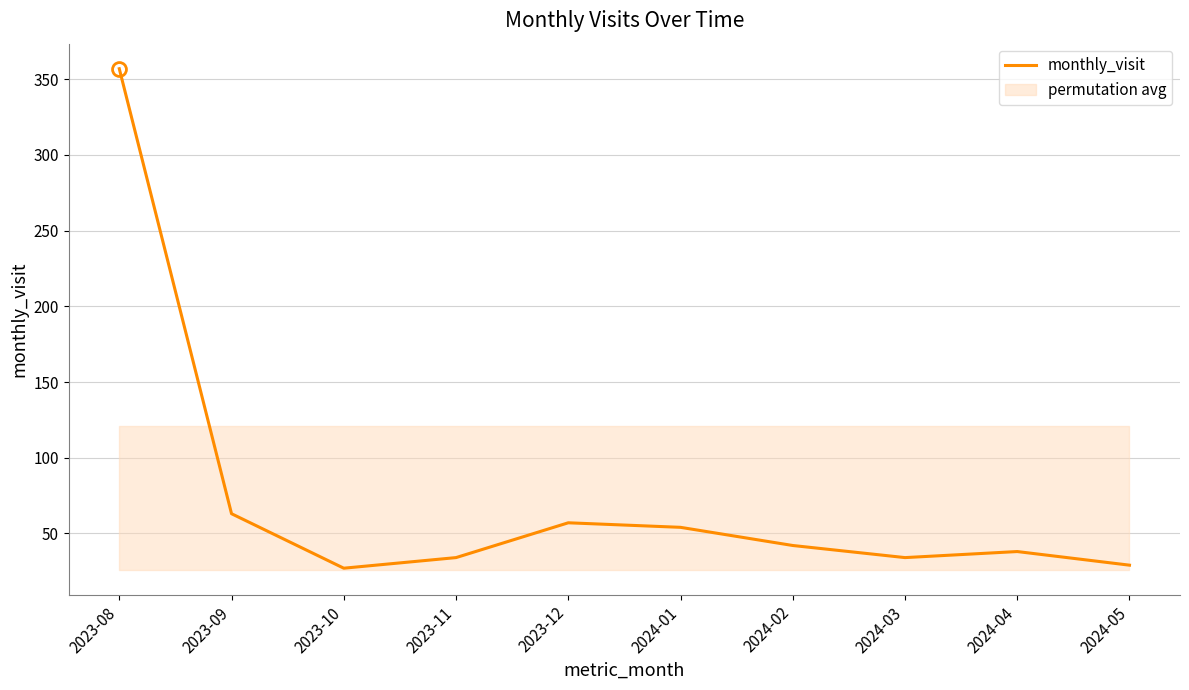

List the labels in order of value, smallest first.

2023-10, 2024-05, 2023-11, 2024-03, 2024-04, 2024-02, 2024-01, 2023-12, 2023-09, 2023-08